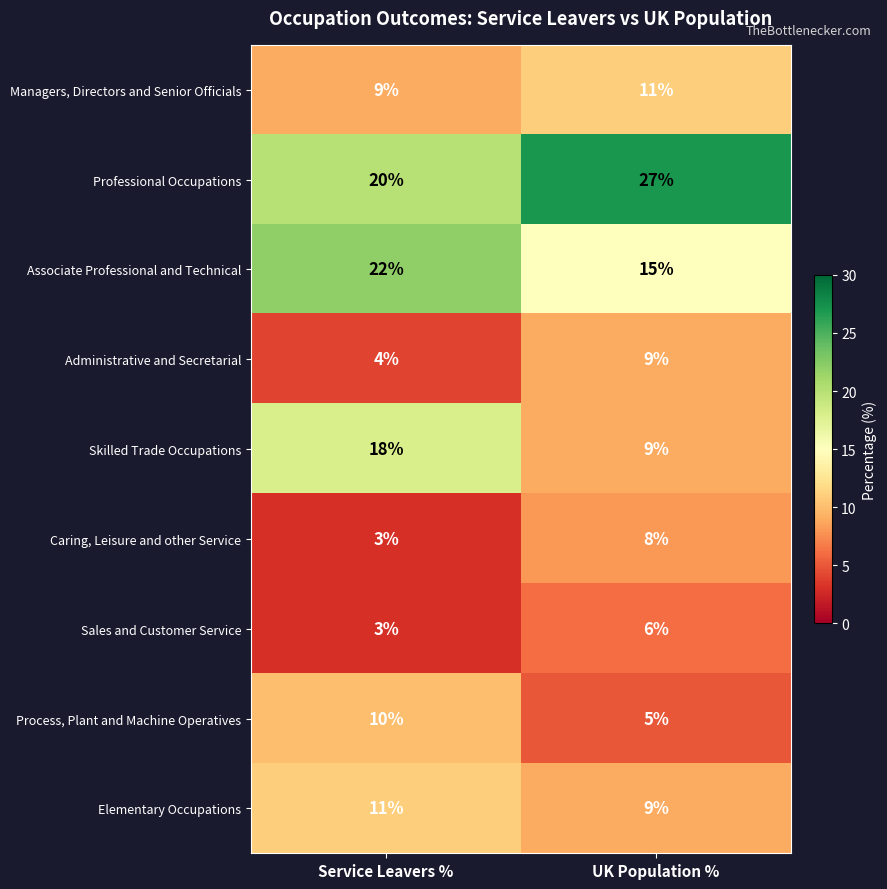

At which category does the chart reach its peak across all series?

UK Population %